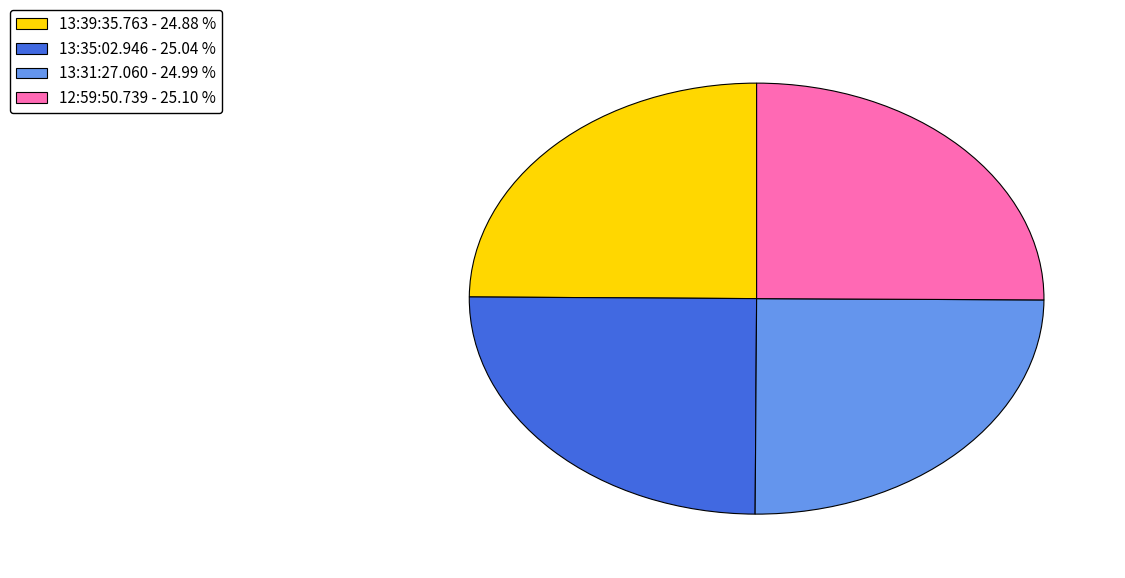

Approximately how many times larger is the value at 13:31:27.060 - 24.99 % compared to 12:59:50.739 - 25.10 %?

1.0